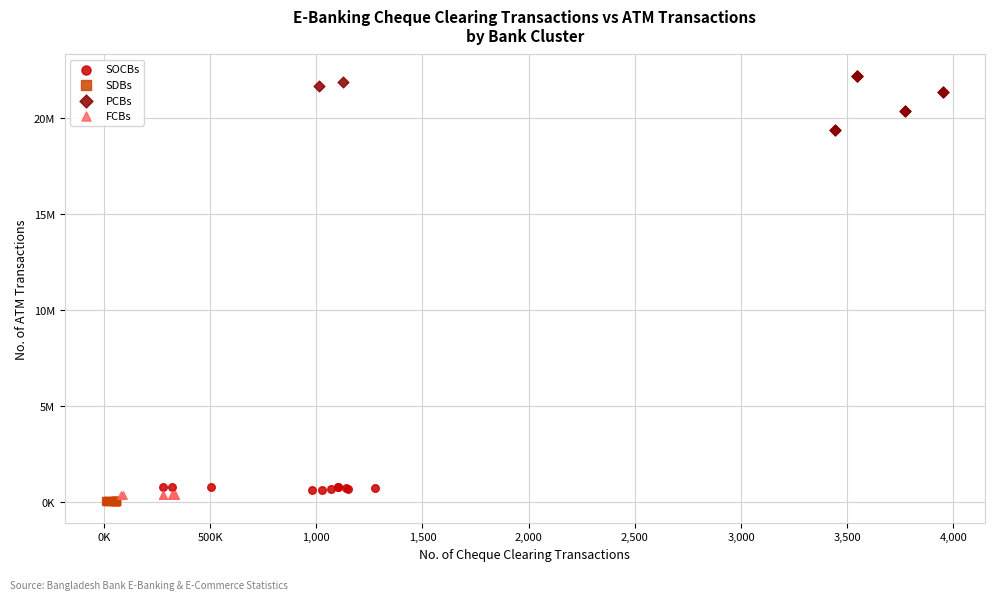

Which series contains the lowest Y value?

SDBs